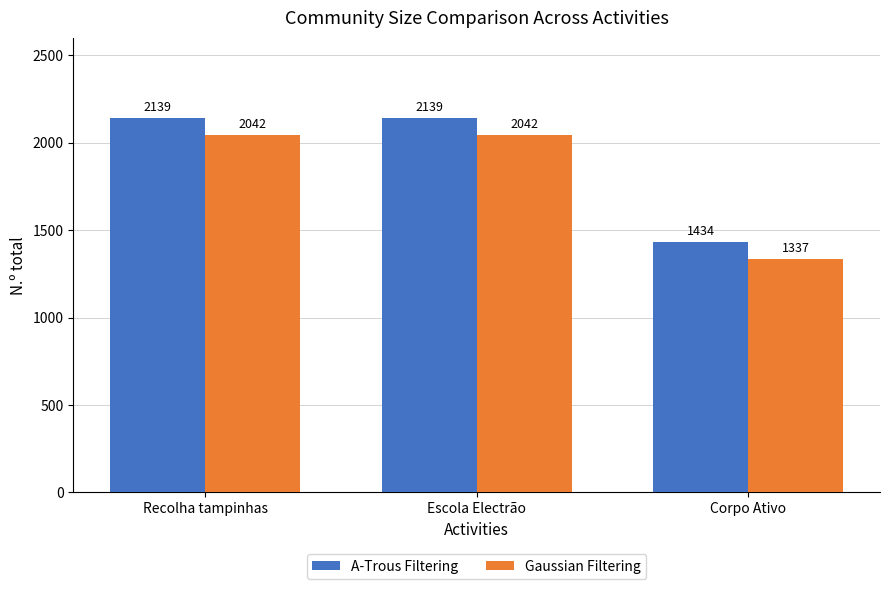

What are all the series names shown in the legend?

A-Trous Filtering, Gaussian Filtering